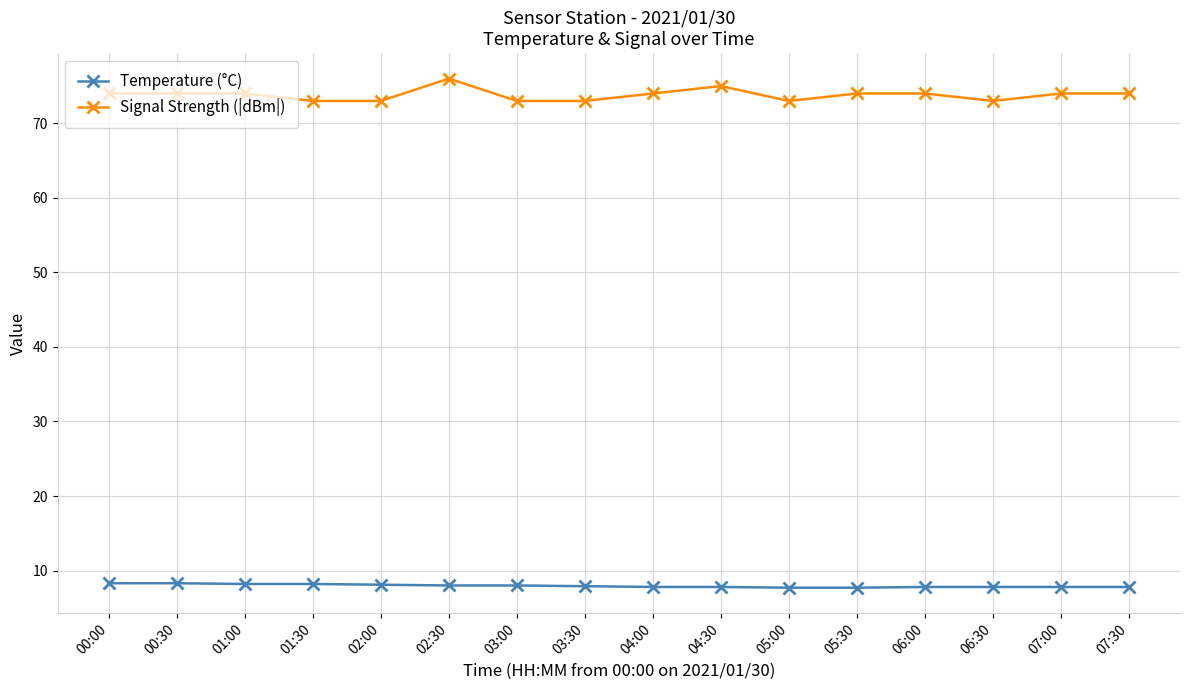

What is the sum of the Temperature (°C) values at 07:30 and 00:30?

16.1